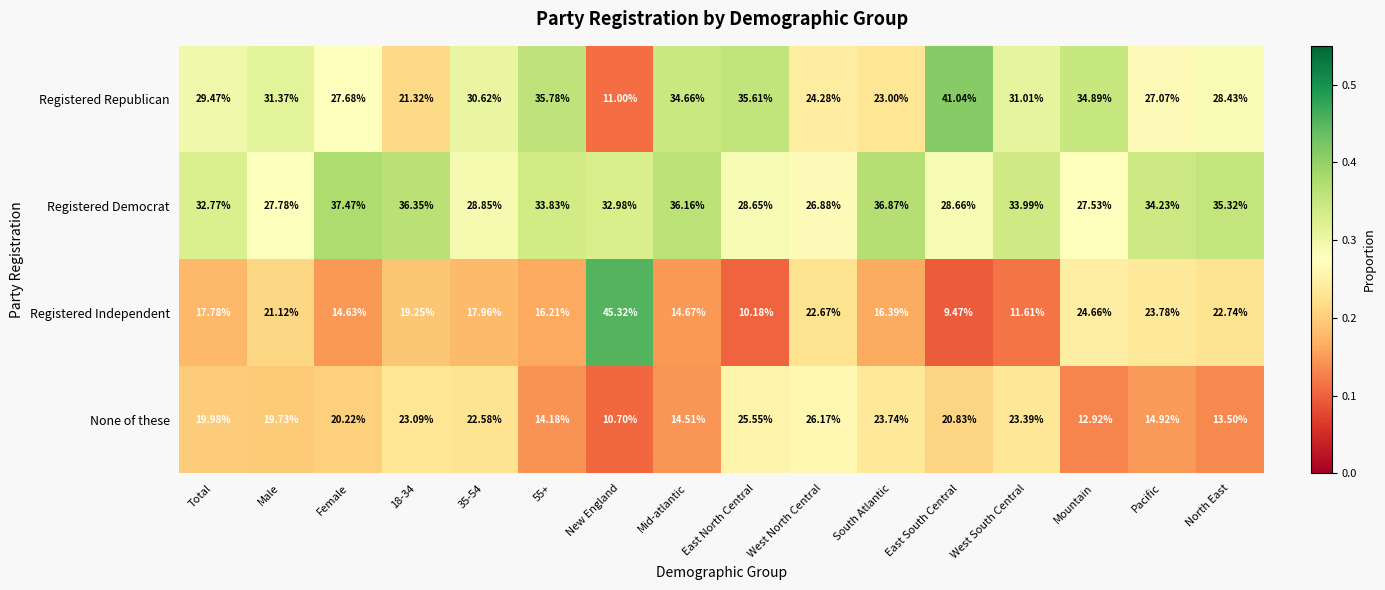

What is the spread (max minus min) of values at 18-34?

17.1